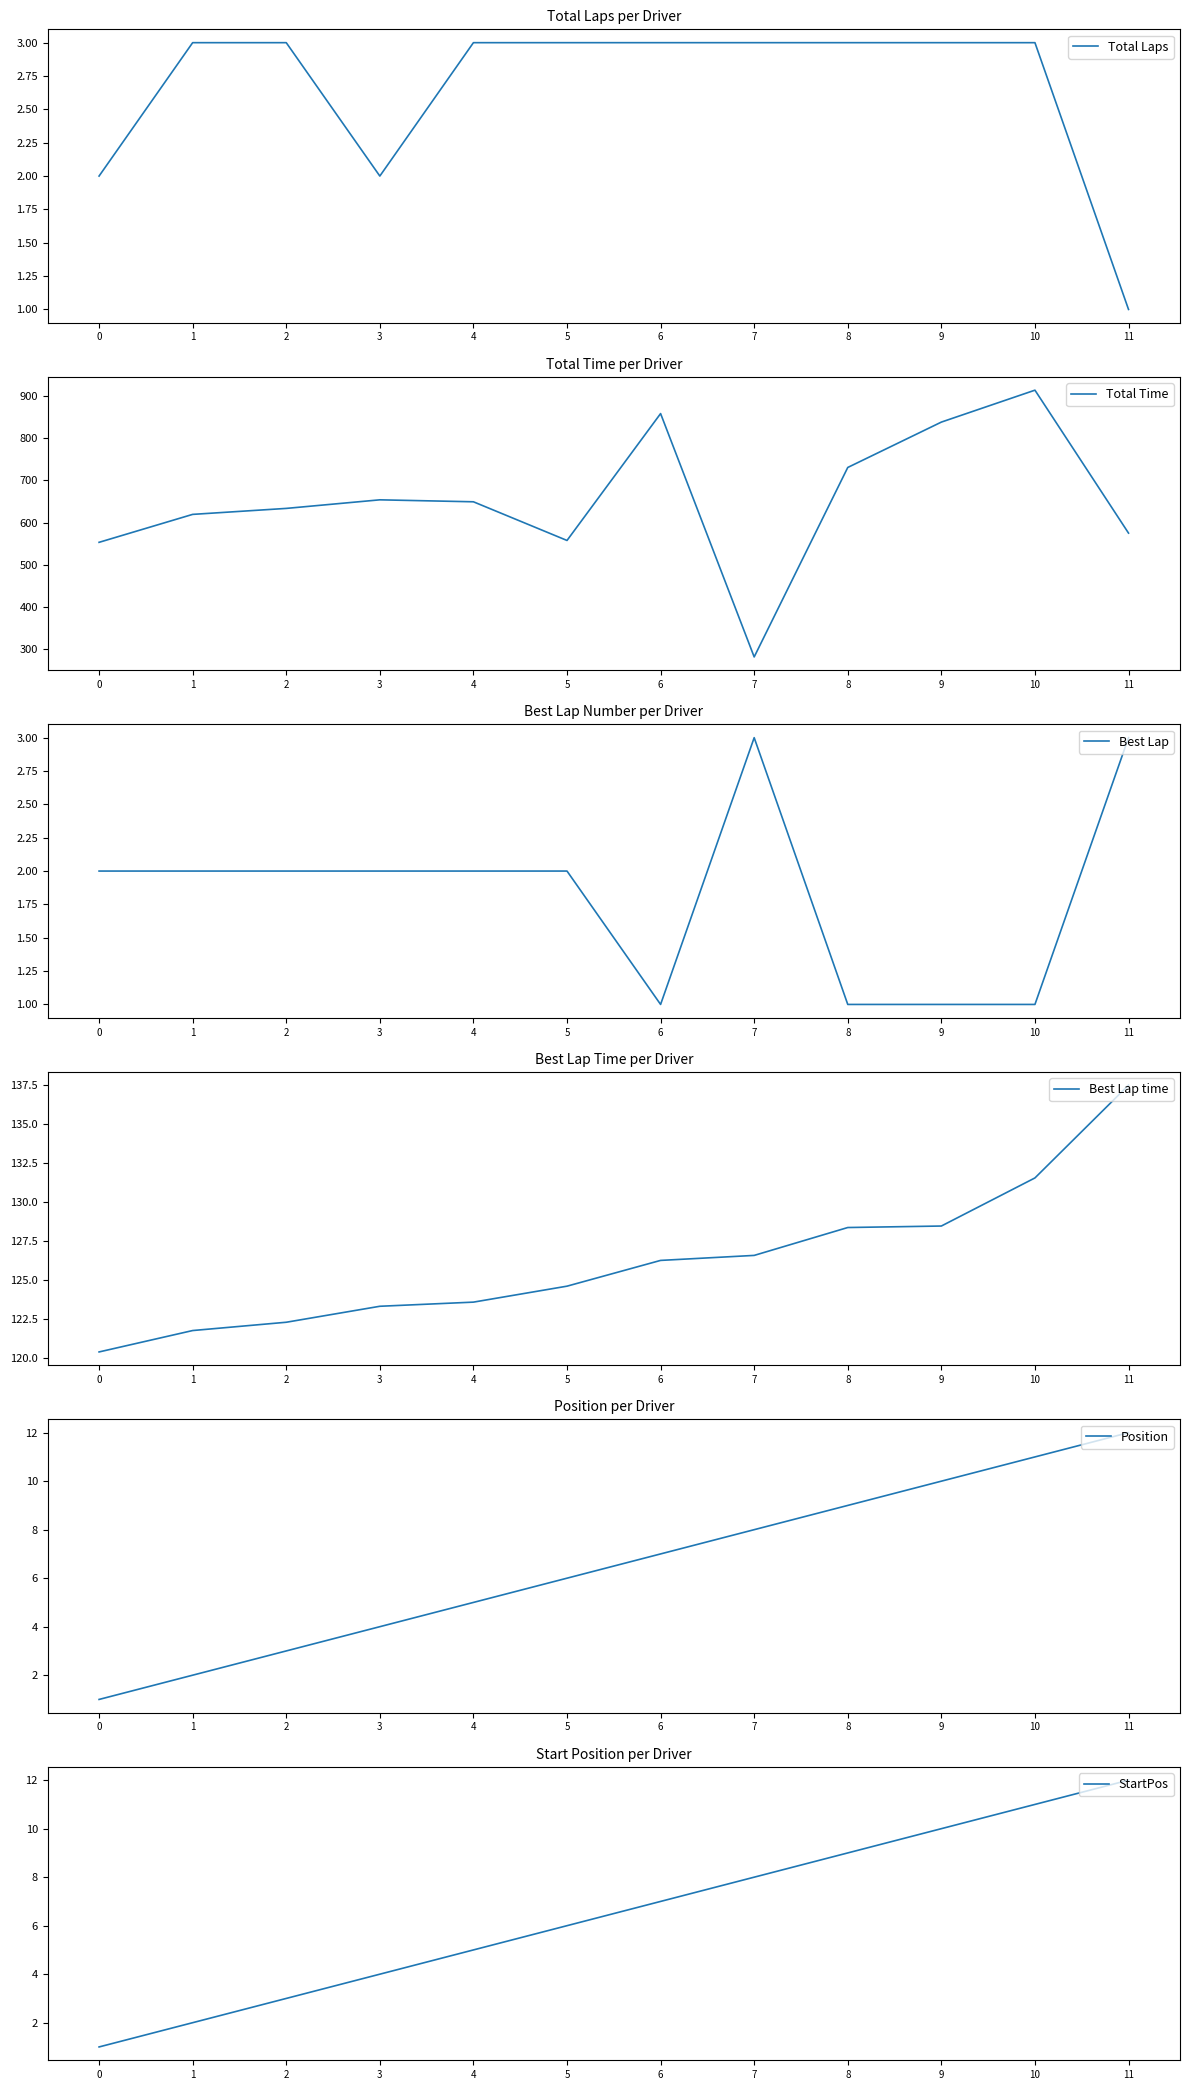

List the labels in order of Total Laps value, smallest first.

11, 0, 3, 1, 2, 4, 5, 6, 7, 8, 9, 10